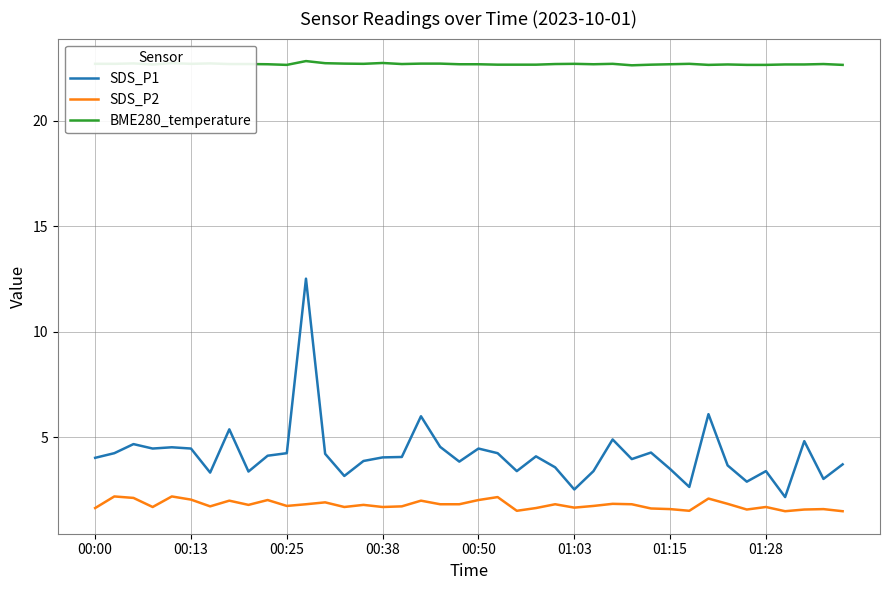

What is the difference between the maximum and minimum values in the SDS_P2 series?

0.7